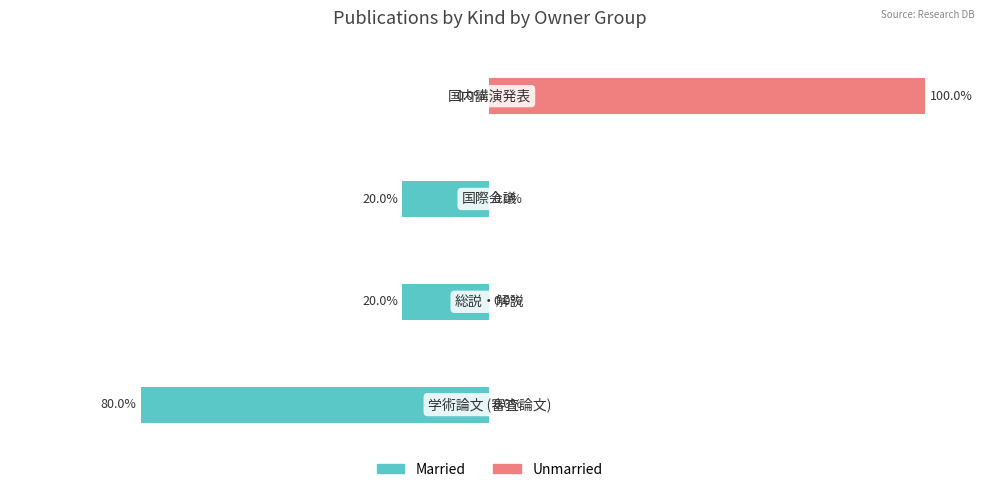

Count the Married values in the range -1 to 0.

3